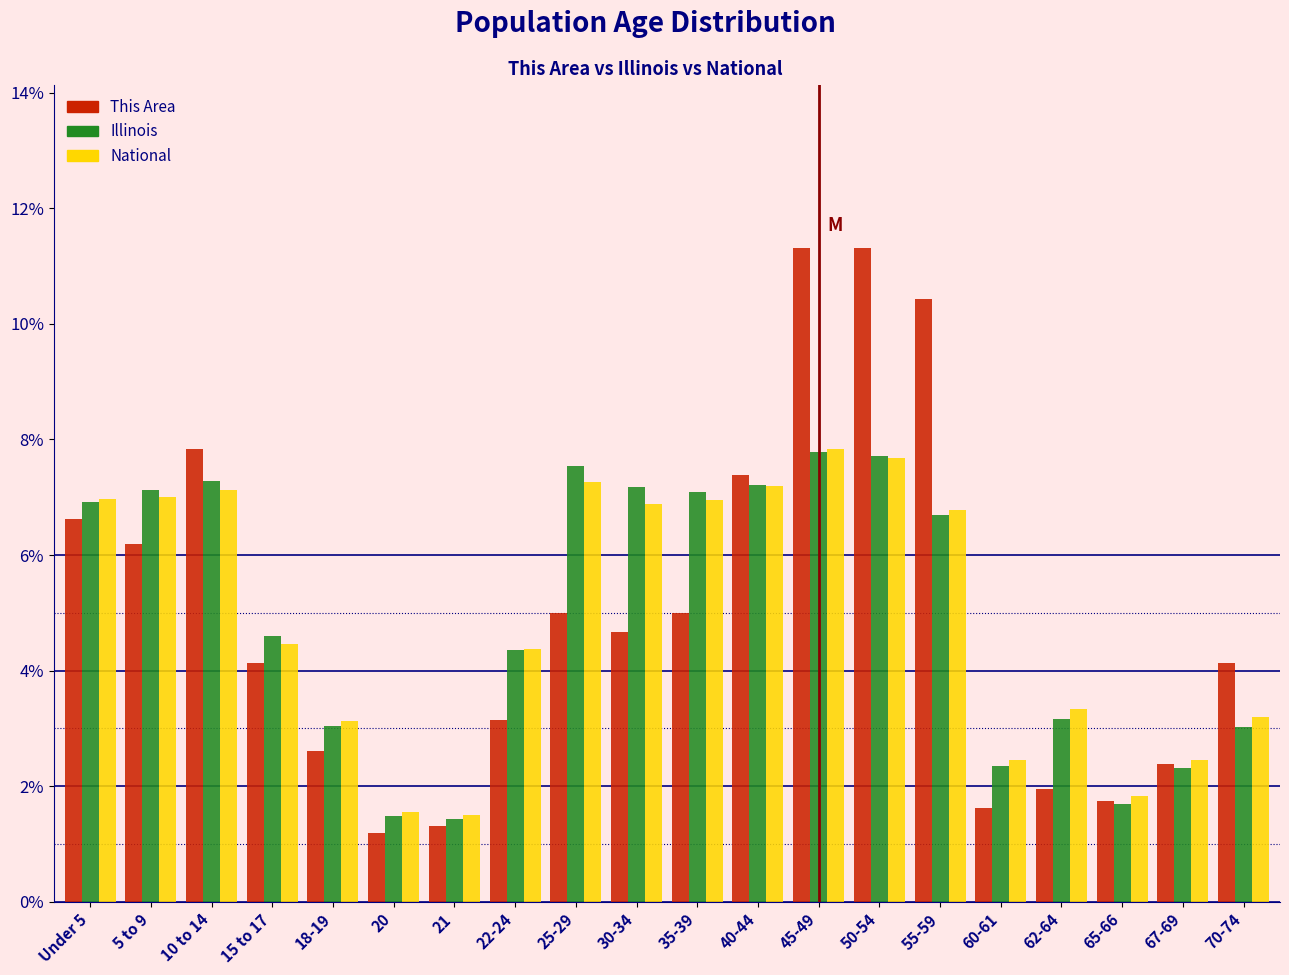

What is the sum of all National values?

100.0